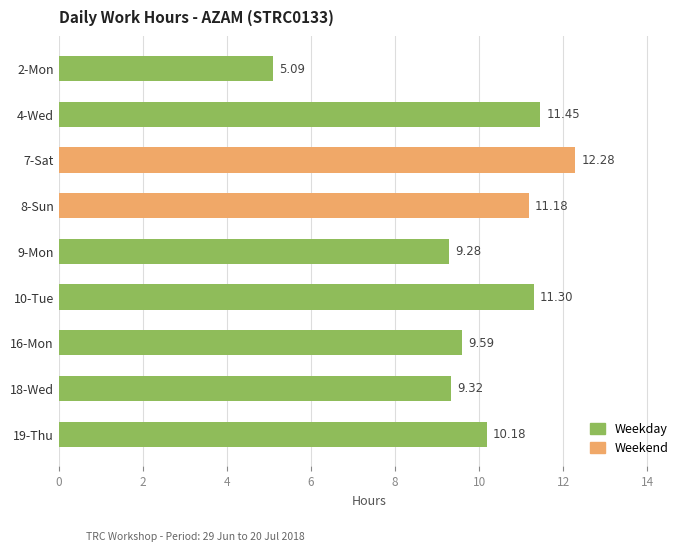

Approximately how many times larger is the value at 8-Sun compared to 9-Mon?

1.2